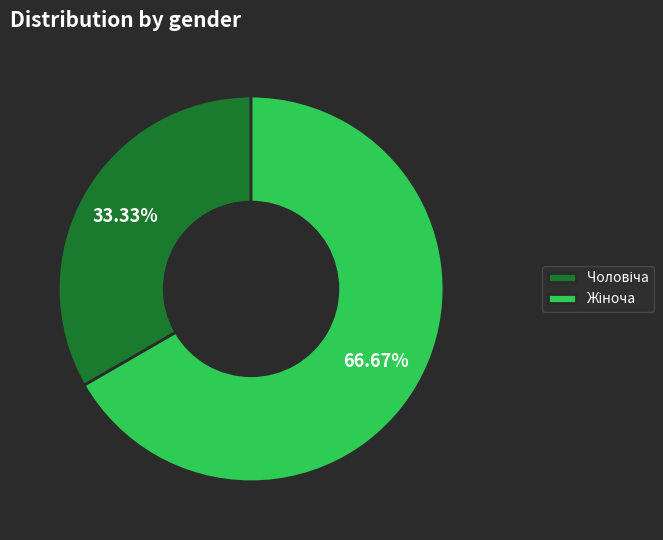

Is there a majority slice in this chart?

Yes